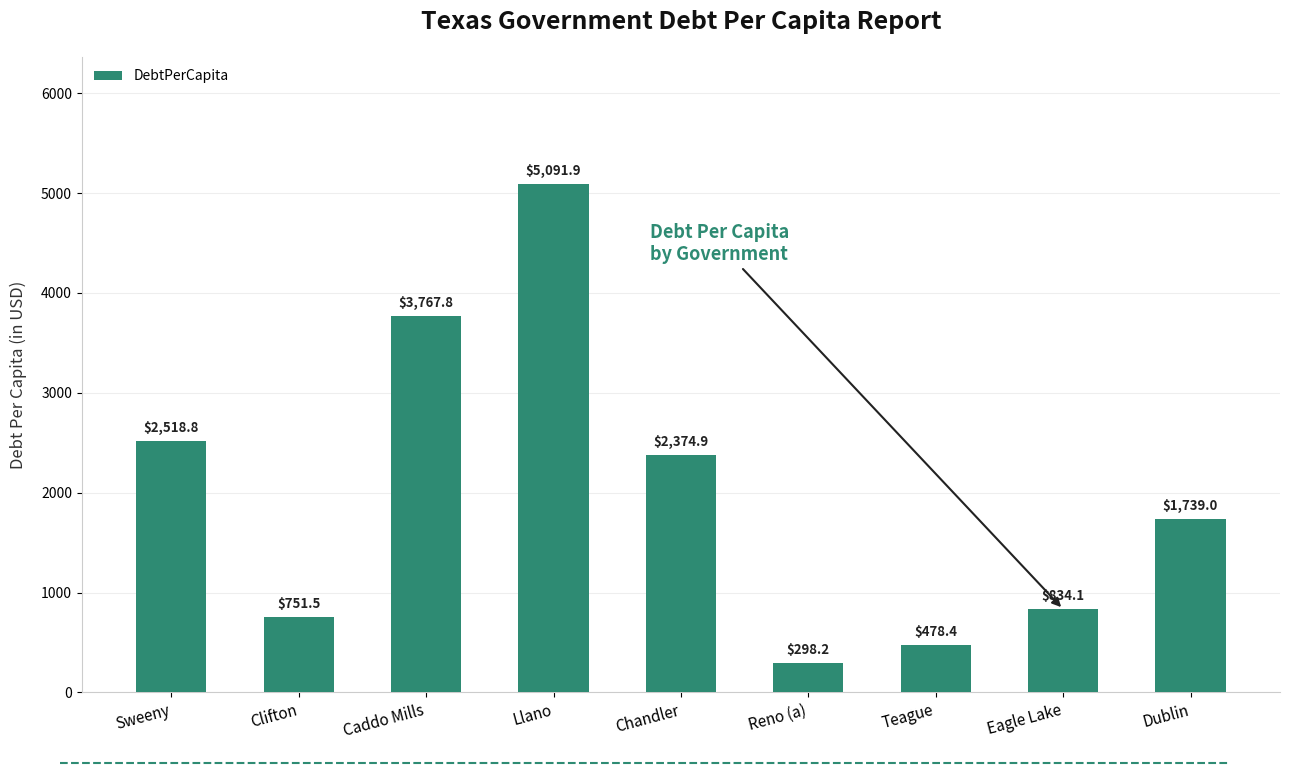

What is the sum of the values at Llano and Sweeny?

7610.7